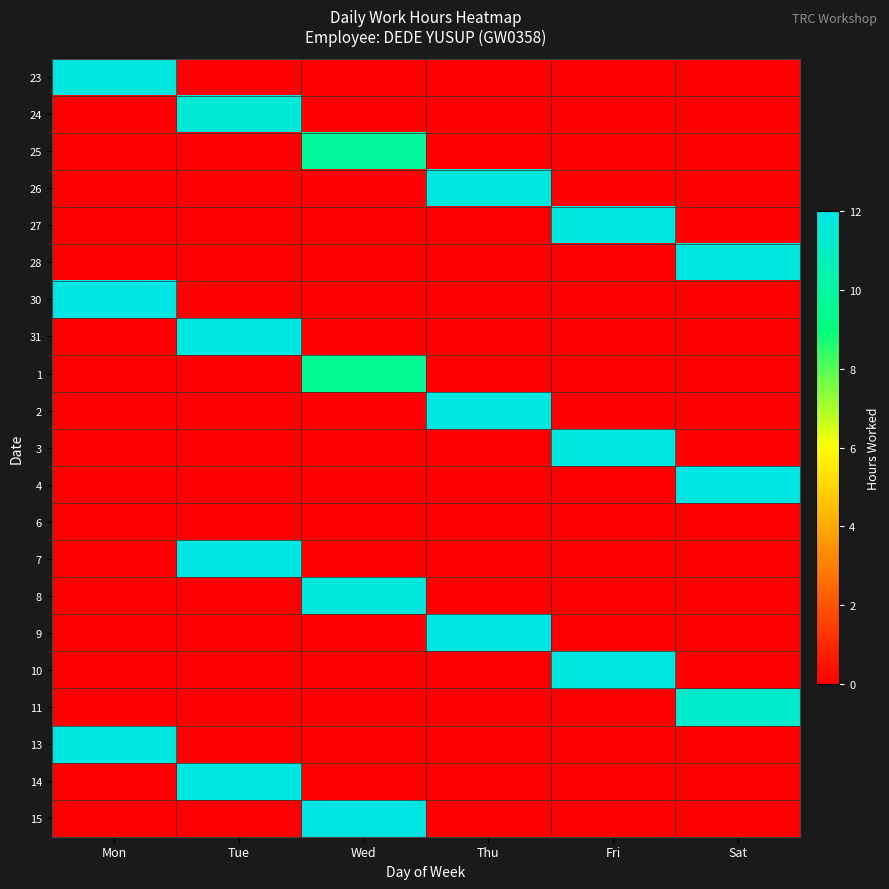

Reading left to right, what are all the values shown in this chart?

23: Mon=11.8	Tue=0.0	Wed=0.0	Thu=0.0	Fri=0.0	Sat=0.0
24: Mon=0.0	Tue=11.6	Wed=0.0	Thu=0.0	Fri=0.0	Sat=0.0
25: Mon=0.0	Tue=0.0	Wed=9.8	Thu=0.0	Fri=0.0	Sat=0.0
26: Mon=0.0	Tue=0.0	Wed=0.0	Thu=11.7	Fri=0.0	Sat=0.0
27: Mon=0.0	Tue=0.0	Wed=0.0	Thu=0.0	Fri=11.8	Sat=0.0
28: Mon=0.0	Tue=0.0	Wed=0.0	Thu=0.0	Fri=0.0	Sat=11.8
30: Mon=11.9	Tue=0.0	Wed=0.0	Thu=0.0	Fri=0.0	Sat=0.0
31: Mon=0.0	Tue=11.8	Wed=0.0	Thu=0.0	Fri=0.0	Sat=0.0
1: Mon=0.0	Tue=0.0	Wed=9.6	Thu=0.0	Fri=0.0	Sat=0.0
2: Mon=0.0	Tue=0.0	Wed=0.0	Thu=11.8	Fri=0.0	Sat=0.0
3: Mon=0.0	Tue=0.0	Wed=0.0	Thu=0.0	Fri=11.8	Sat=0.0
4: Mon=0.0	Tue=0.0	Wed=0.0	Thu=0.0	Fri=0.0	Sat=11.9
6: Mon=0.0	Tue=0.0	Wed=0.0	Thu=0.0	Fri=0.0	Sat=0.0
7: Mon=0.0	Tue=11.9	Wed=0.0	Thu=0.0	Fri=0.0	Sat=0.0
8: Mon=0.0	Tue=0.0	Wed=11.7	Thu=0.0	Fri=0.0	Sat=0.0
9: Mon=0.0	Tue=0.0	Wed=0.0	Thu=11.9	Fri=0.0	Sat=0.0
10: Mon=0.0	Tue=0.0	Wed=0.0	Thu=0.0	Fri=11.7	Sat=0.0
11: Mon=0.0	Tue=0.0	Wed=0.0	Thu=0.0	Fri=0.0	Sat=11.2
13: Mon=11.8	Tue=0.0	Wed=0.0	Thu=0.0	Fri=0.0	Sat=0.0
14: Mon=0.0	Tue=11.8	Wed=0.0	Thu=0.0	Fri=0.0	Sat=0.0
15: Mon=0.0	Tue=0.0	Wed=11.9	Thu=0.0	Fri=0.0	Sat=0.0